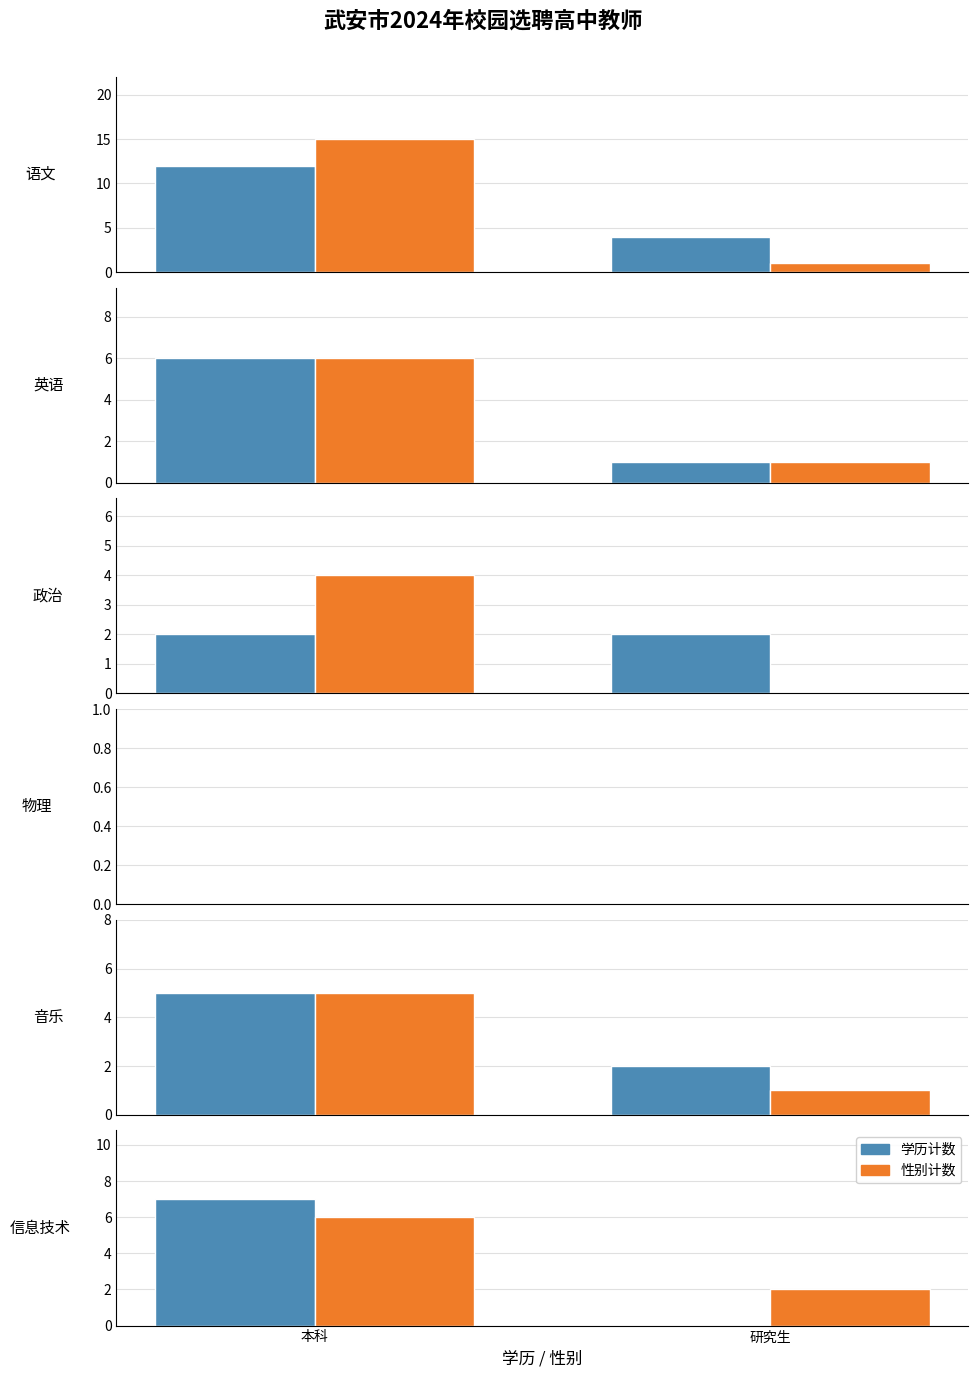

At which label does 学历计数 reach its peak?

本科